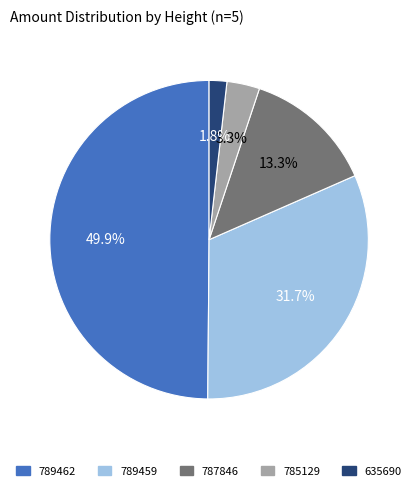

To the nearest percent, what is the average slice percentage?

20%